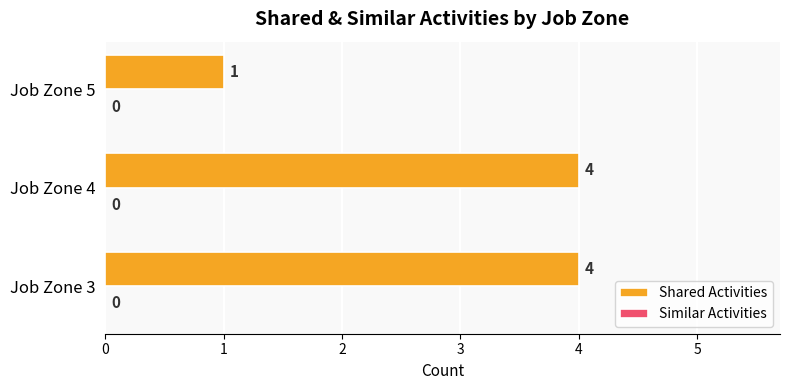

At which category does the chart reach its minimum across all series?

Job Zone 5